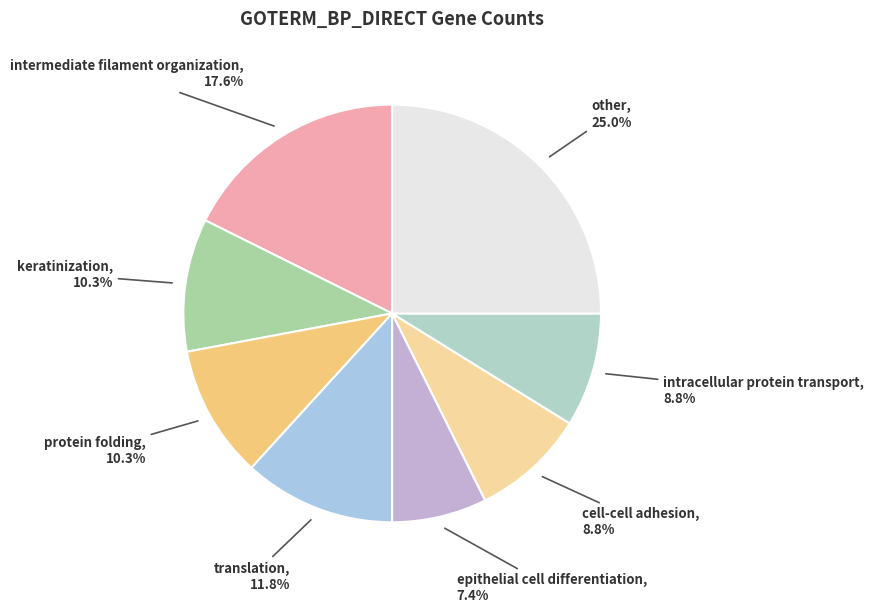

Combined, what portion of the pie is other and intermediate filament organization?

42.6%